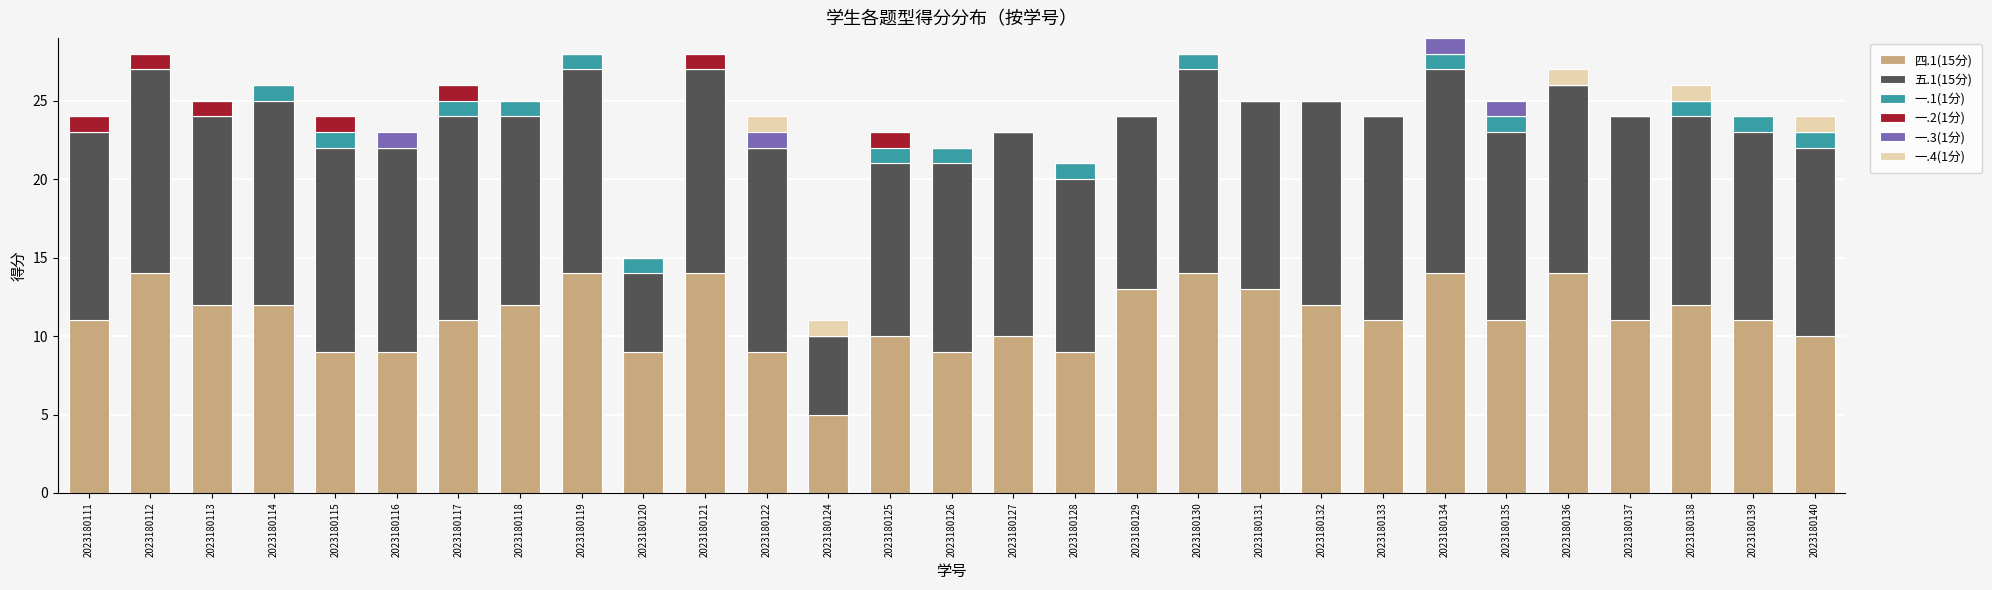

The value of 四.1(15分) at 2023180130 is 20. True or false?

False